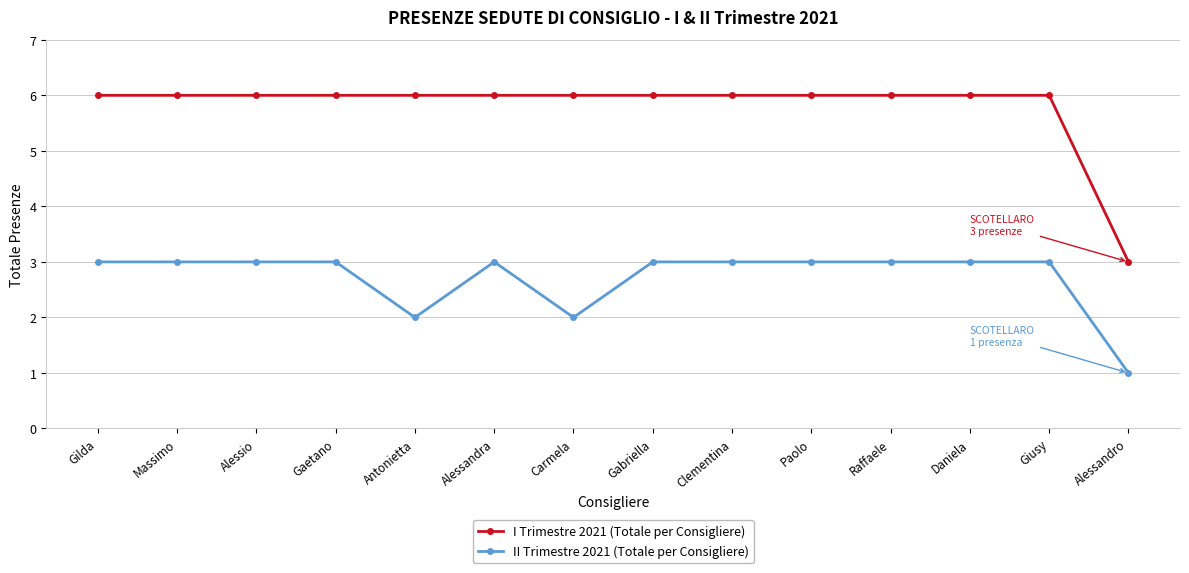

True or false: I Trimestre 2021 (Totale per Consigliere) and II Trimestre 2021 (Totale per Consigliere) cross at least once.

False